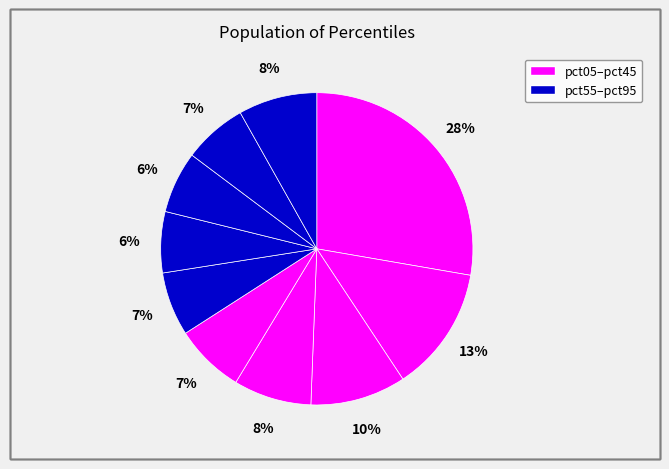

What is the smallest slice in the pie chart?

pct65